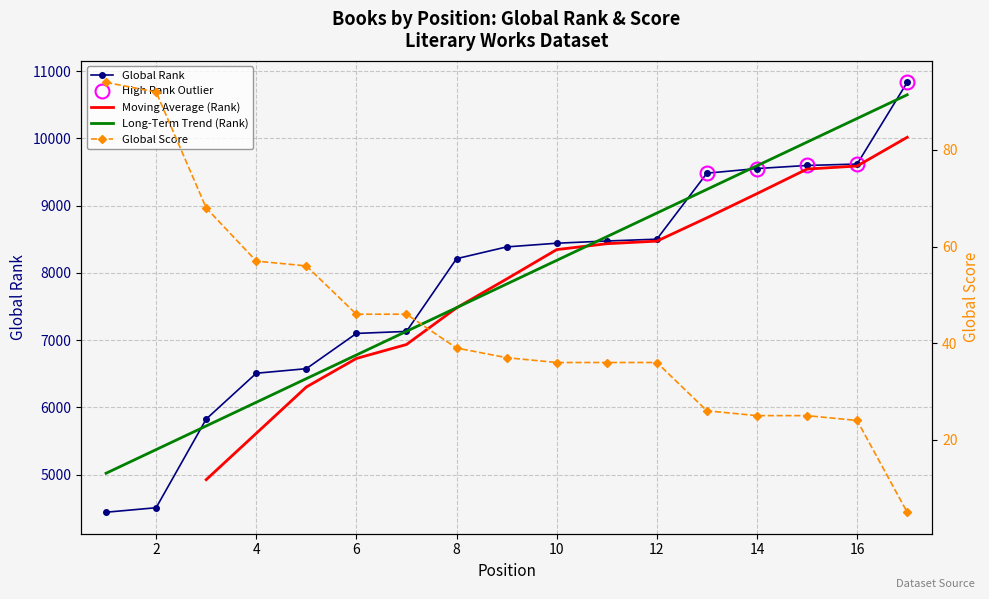

What value does the Global Score series have at 7, to the nearest 10?

50